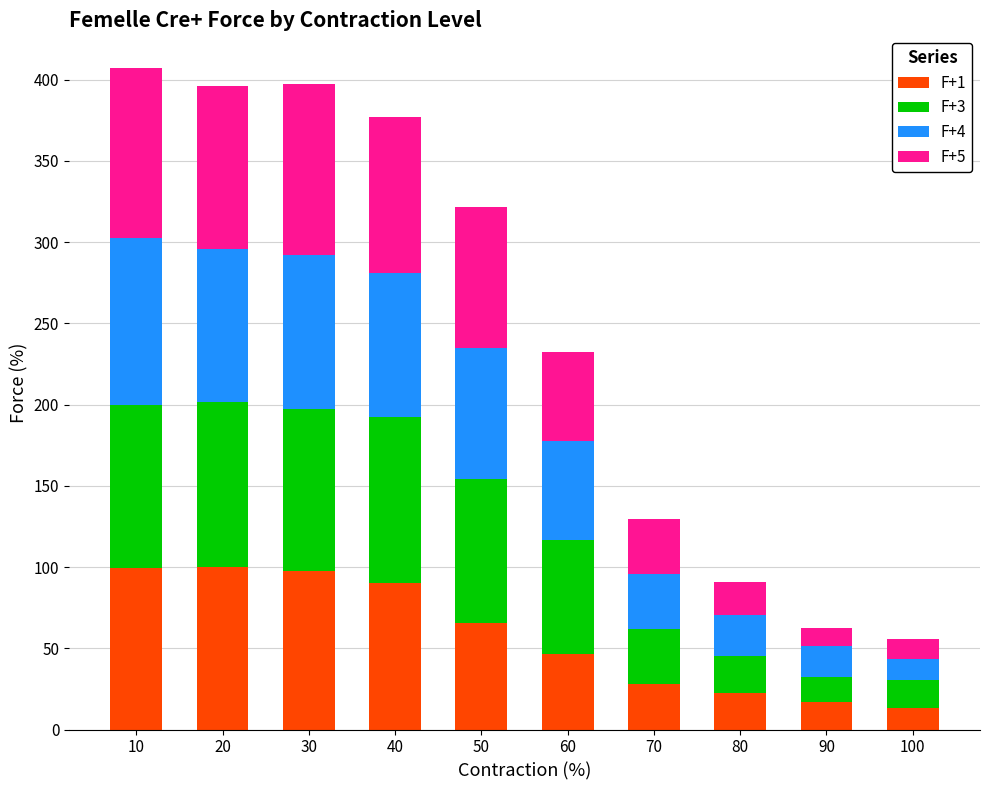

Is it true that F+1 equals 43.6 at 40?

False